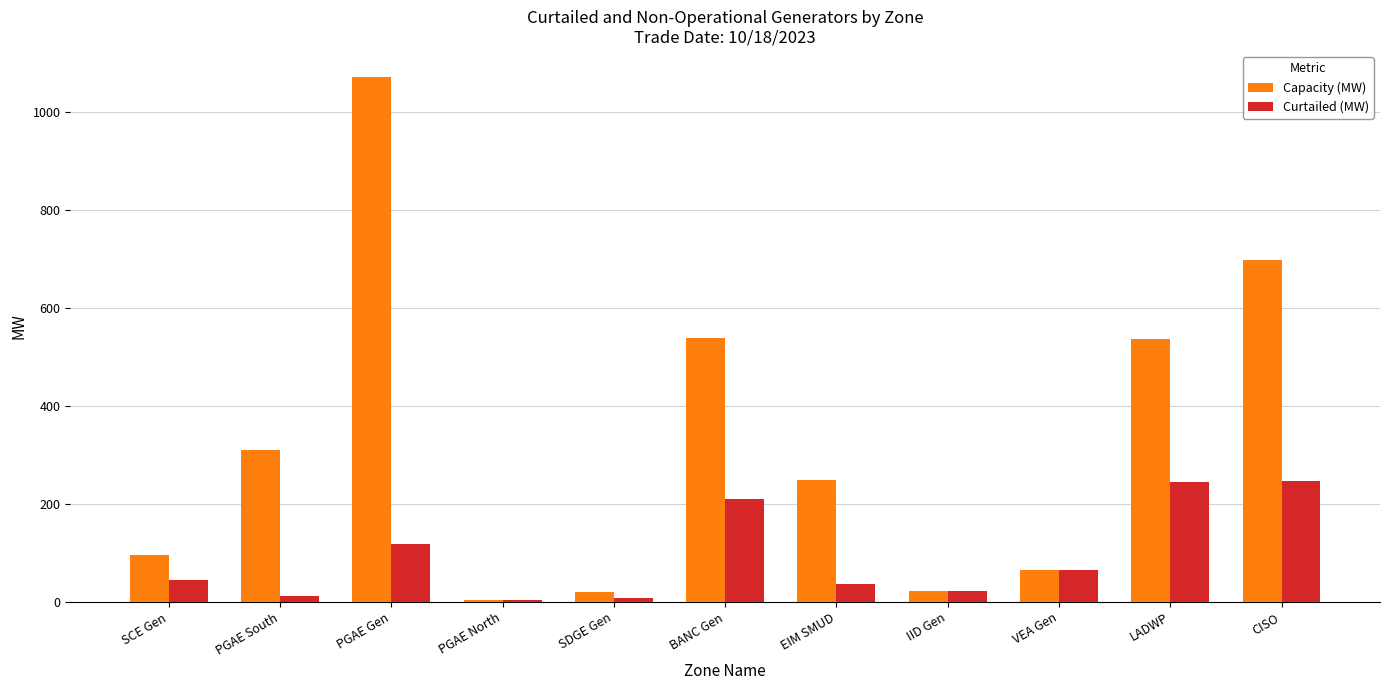

Between PGAE North and CISO, which series saw the biggest shift?

Capacity (MW)